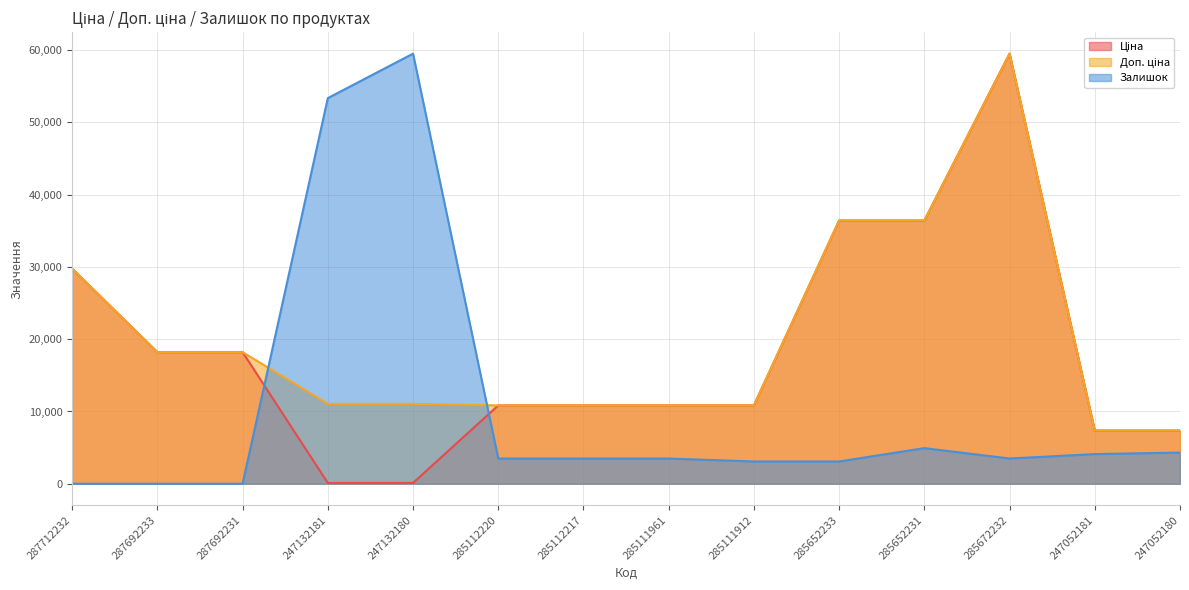

Reading left to right, transcribe all the data shown in this chart.

Ціна: 29761.5	18212.0	18212.0	110.5	110.5	10840.1	10840.1	10840.1	10840.1	36424.0	36424.0	59523.0	7360.2	7360.2
Доп. ціна: 29761.5	18212.0	18212.0	11055.0	11055.0	10840.1	10840.1	10840.1	10840.1	36424.0	36424.0	59523.0	7360.2	7360.2
Залишок: 0.0	0.0	0.0	53365.4	59523.0	3489.3	3489.3	3489.3	3078.8	3078.8	4926.0	3489.3	4105.0	4310.3